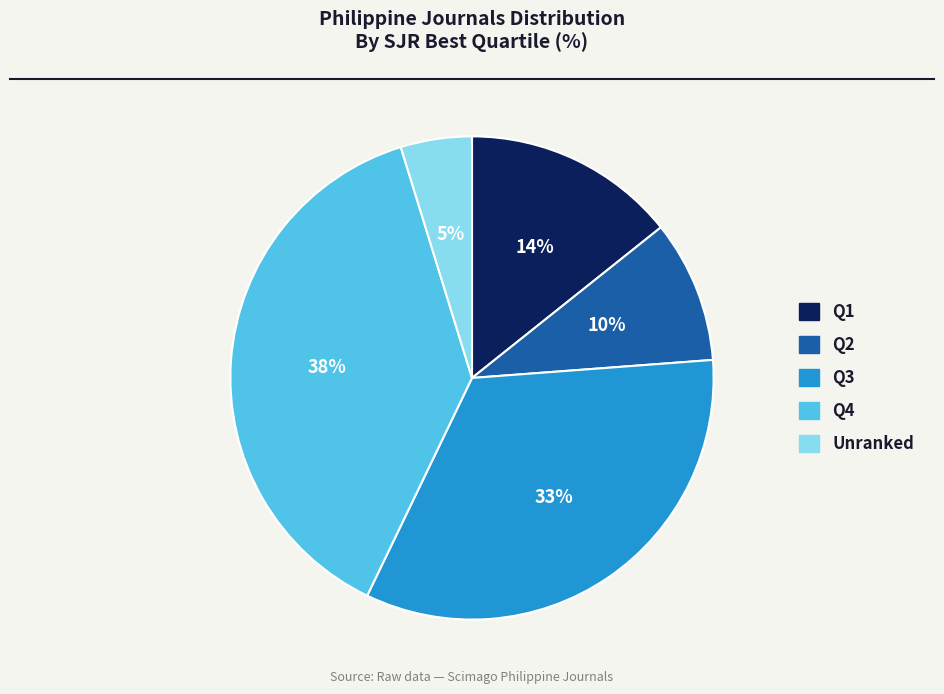

How many segments does this pie chart have?

5